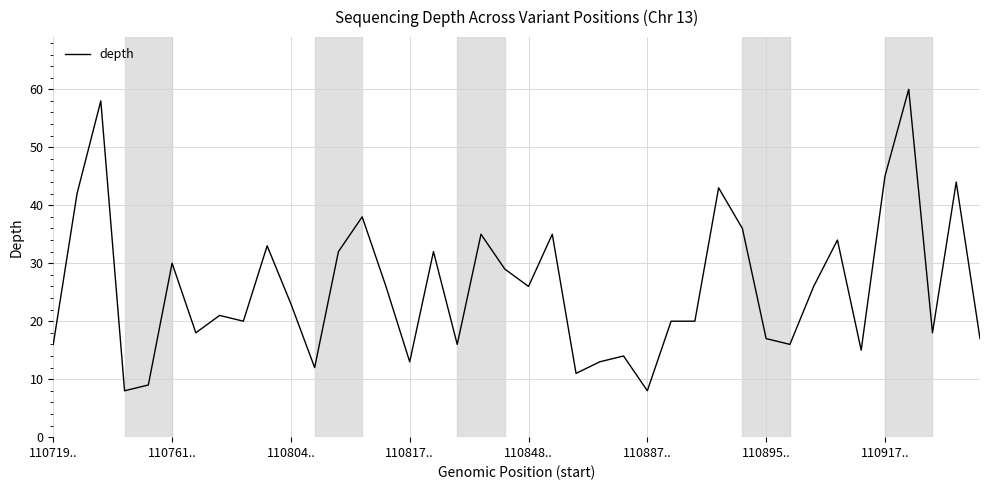

What is the minimum value shown in the chart?

8